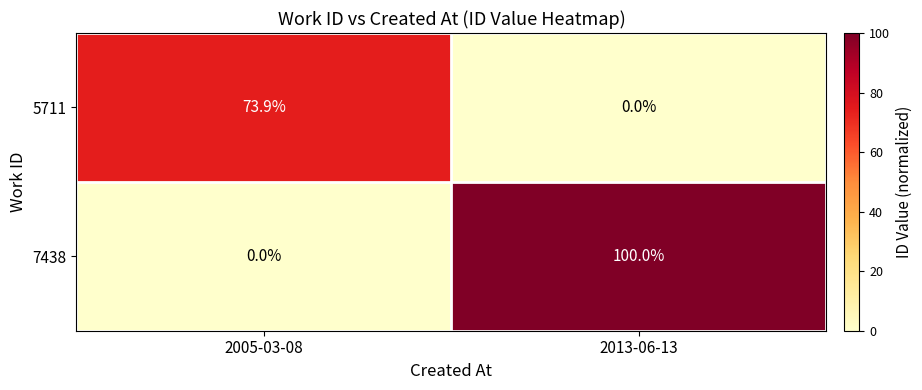

What value does the 7438 series have at 2013-06-13?

100.0